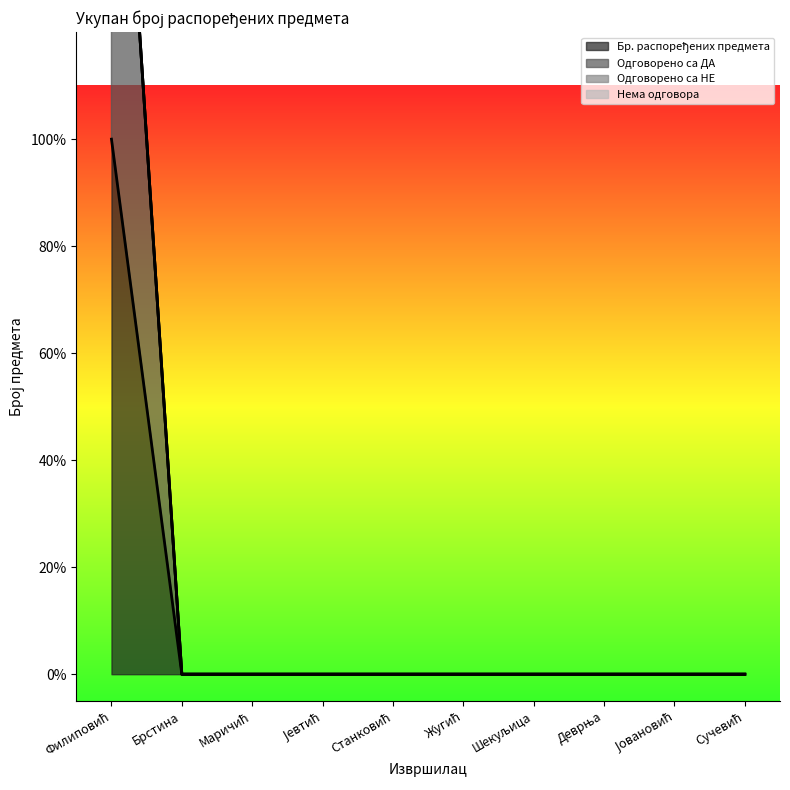

Is it true that Одговорено са ДА equals -1 at Јовановић?

False